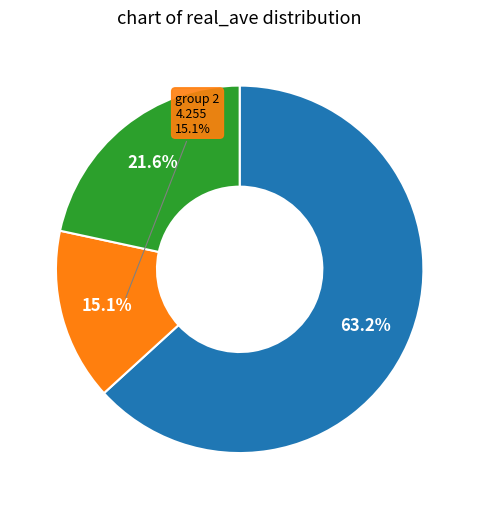

What portion of the pie excludes 1860.25?

95.5%